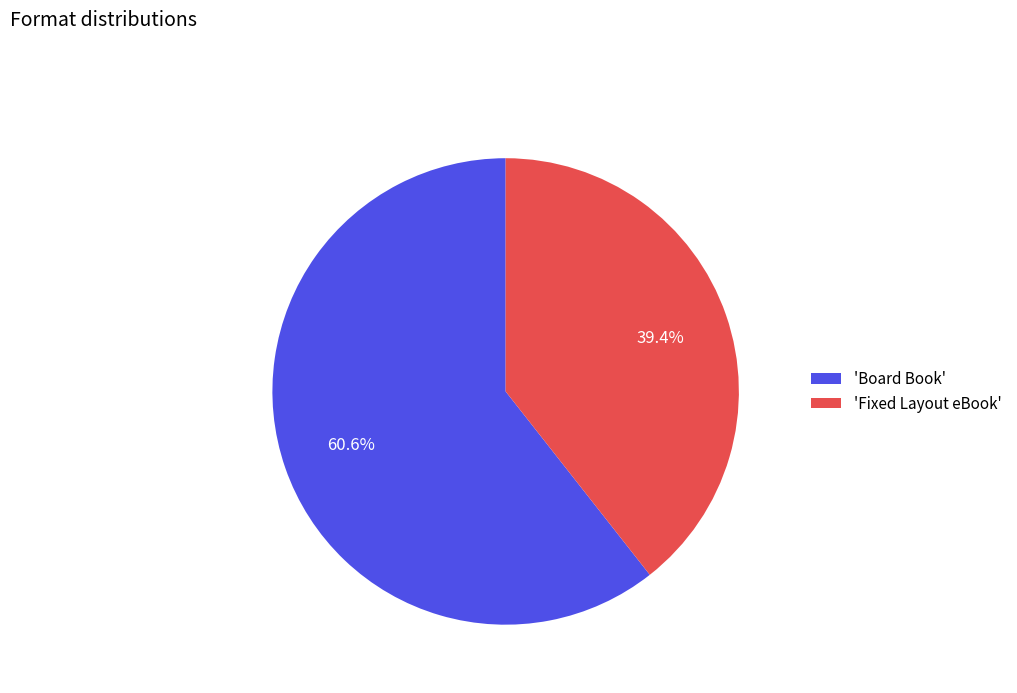

Does 'Fixed Layout eBook' represent more than half of the total?

No